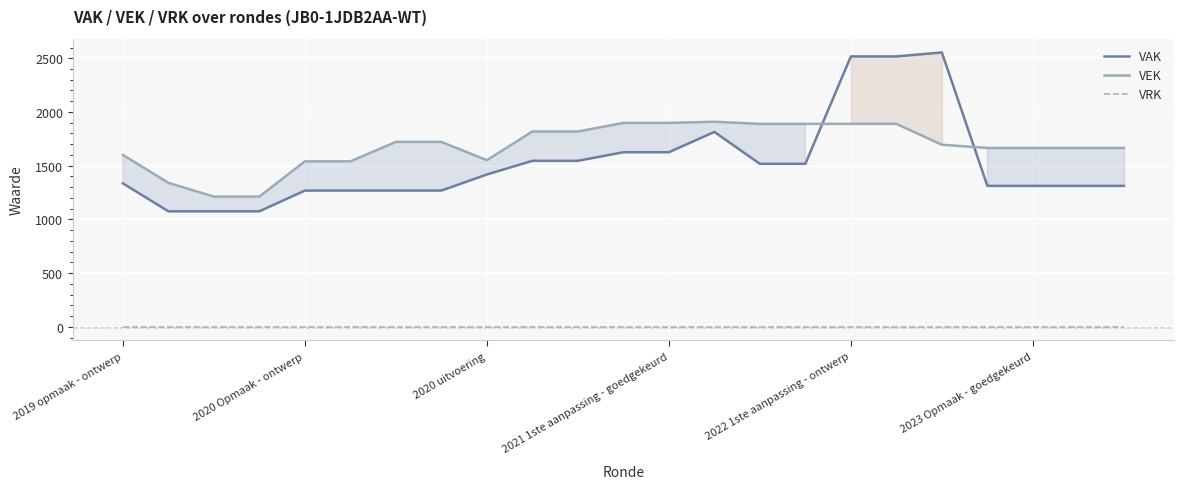

True or false: VRK and VAK intersect in this chart.

False